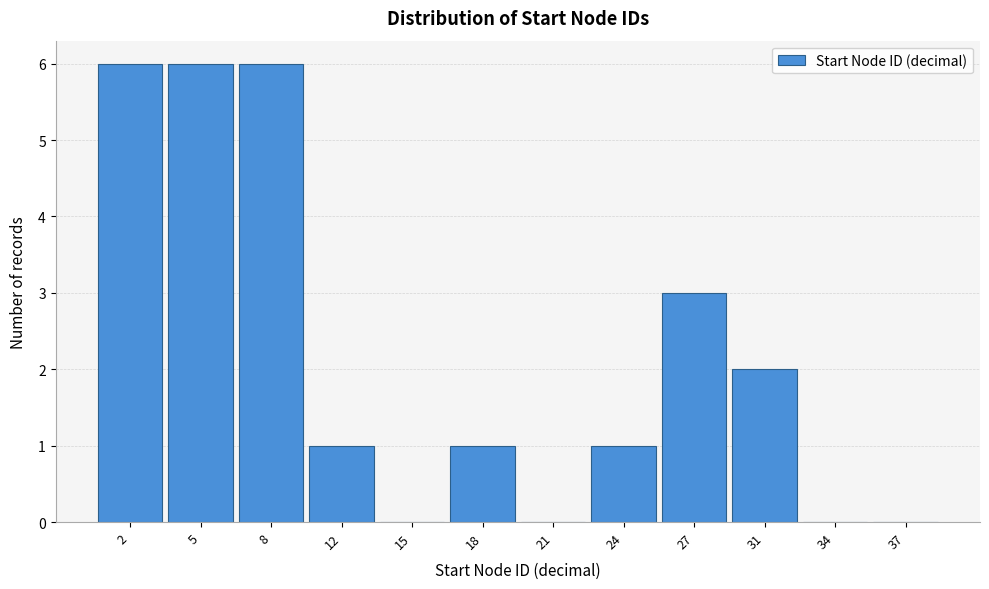

Reading left to right, extract all data points from this chart.

2=6	5=6	8=6	12=1	15=0	18=1	21=0	24=1	27=3	31=2	34=0	37=0